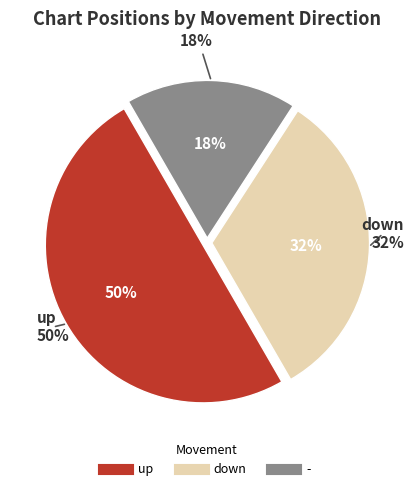

Count the number of slices in the pie.

3